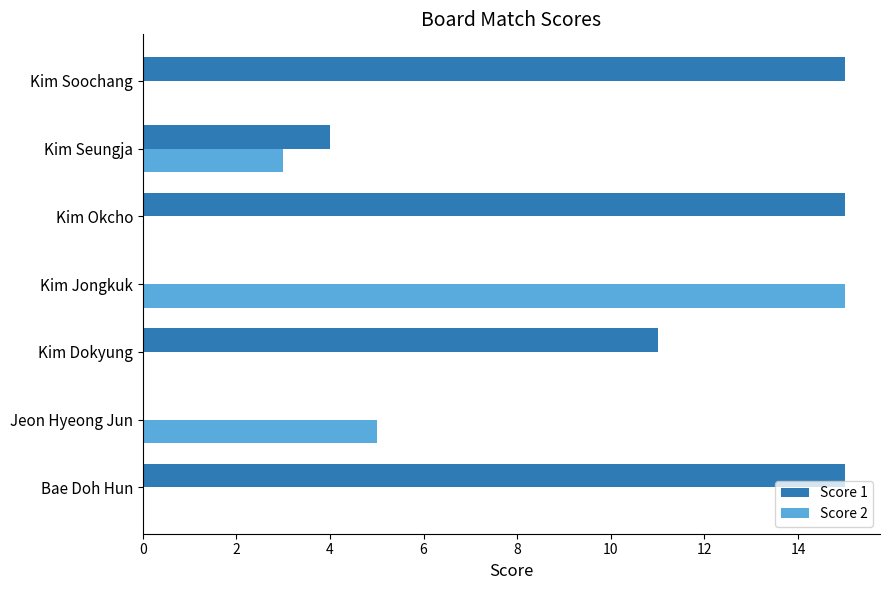

What is the maximum value shown in the chart?

15